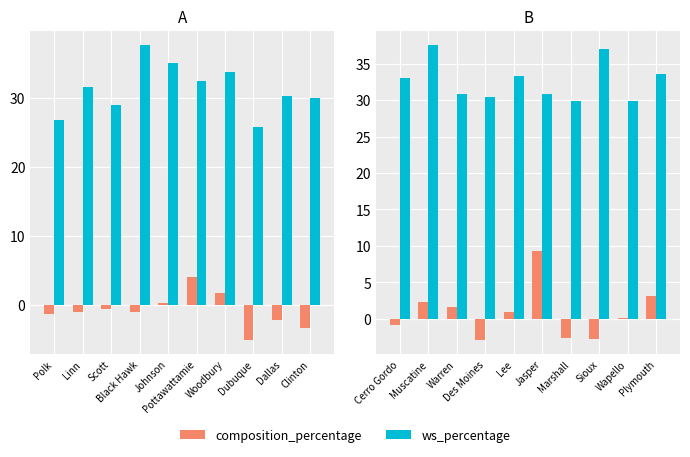

What is the average value of the ws_percentage series?

32.6